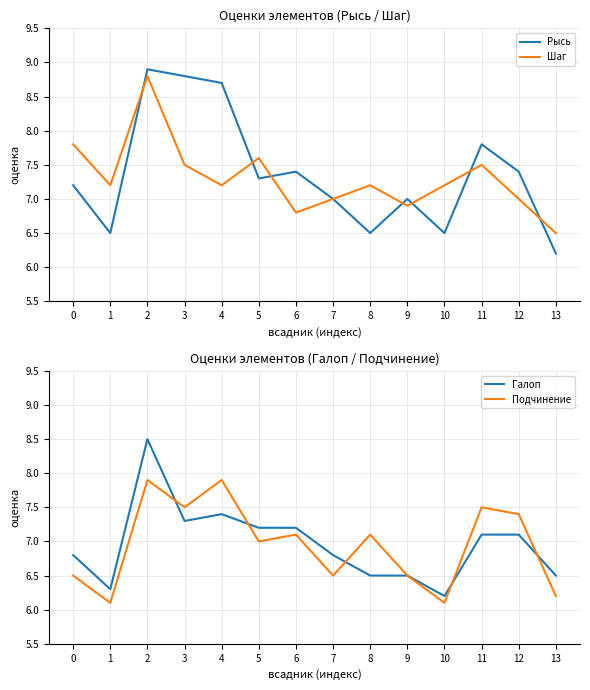

Is the value of Рысь at 8 greater than the value of Галоп at 3?

No